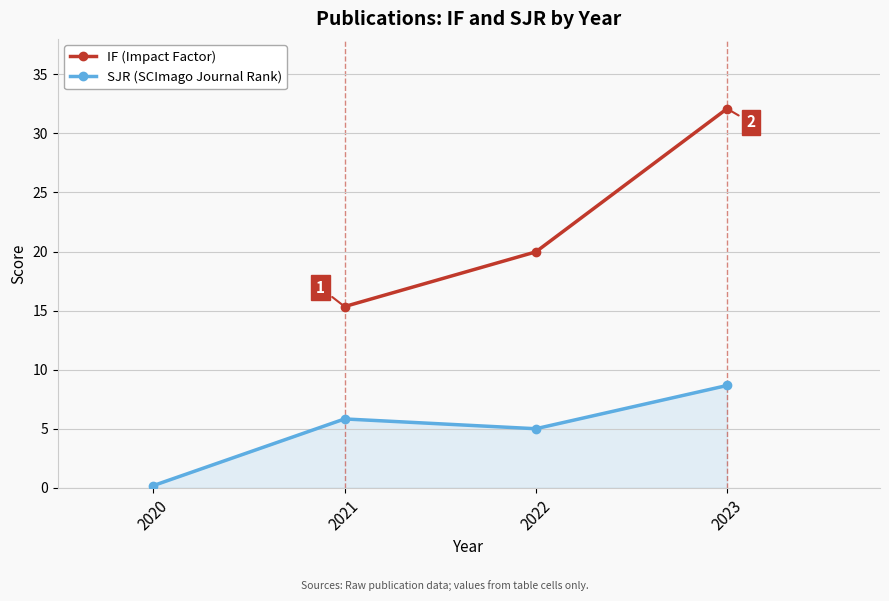

True or false: SJR (SCImago Journal Rank) has a value of 5.8 at 2021.

True